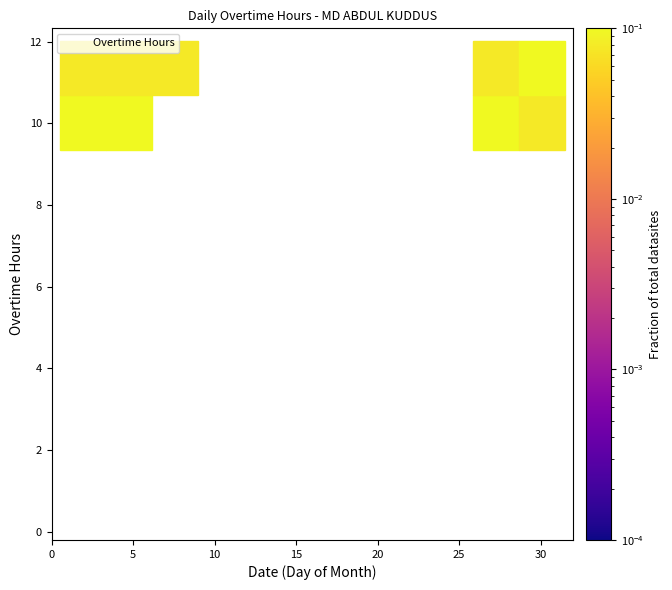

What is the range of X values (max minus min)?

30.0